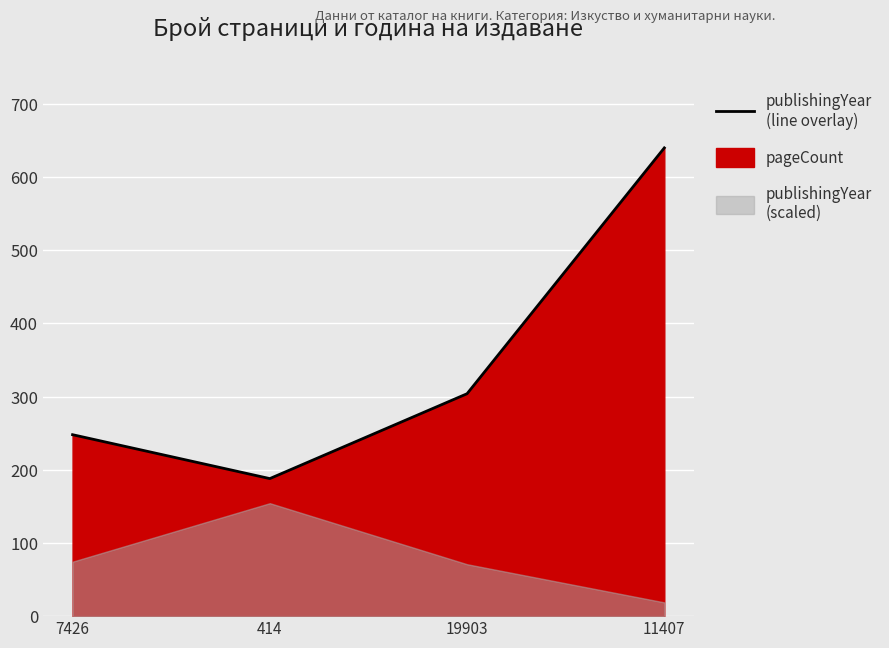

What is the ratio of the value at 414 to the value at 7426?

0.8